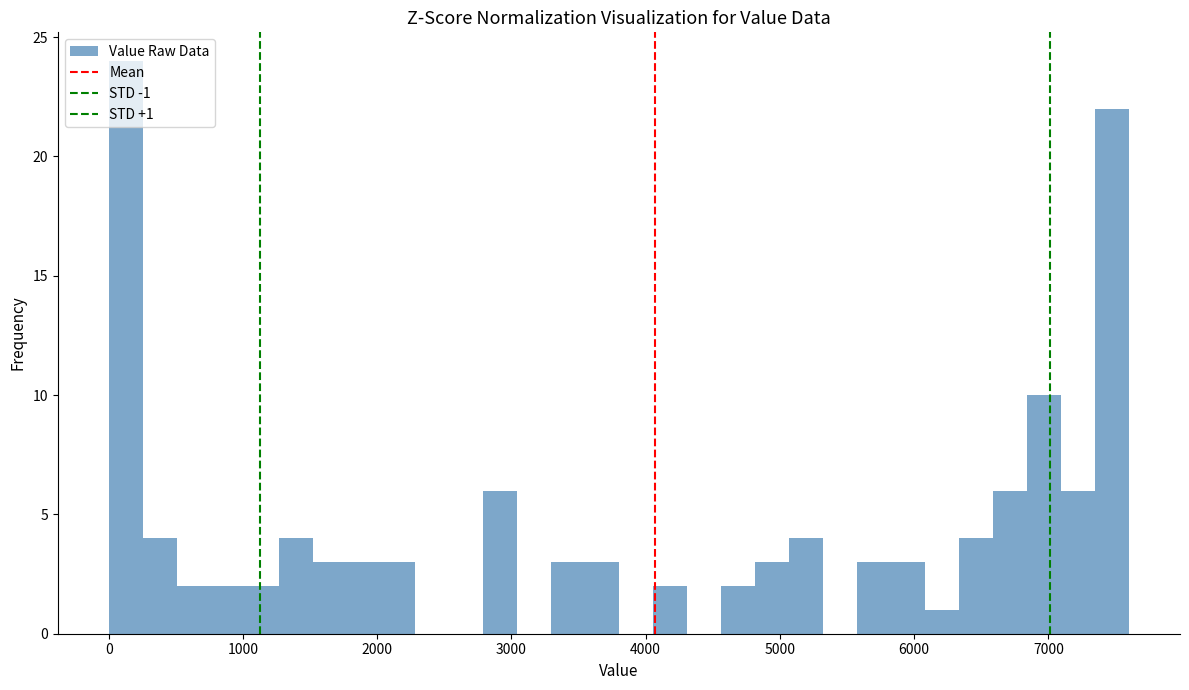

Around what value on the x-axis is the tallest bar? Give the approximate position of its centre, as read against the axis.

100